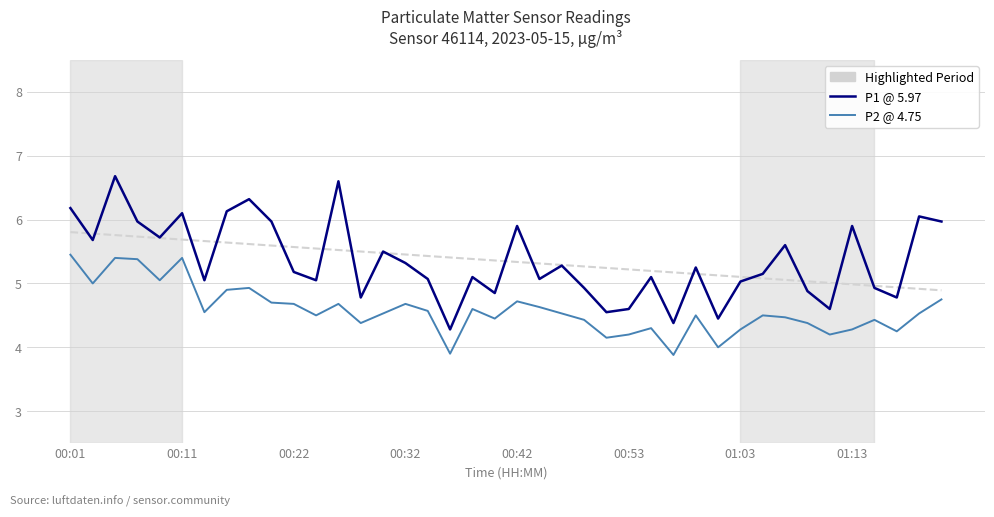

How many lines are shown in the chart?

2